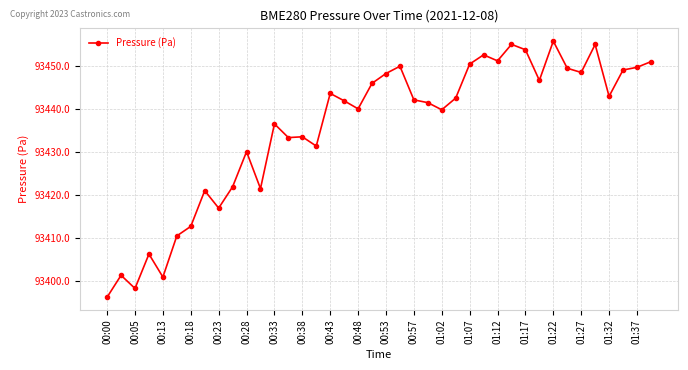

What is the average value?

93435.4